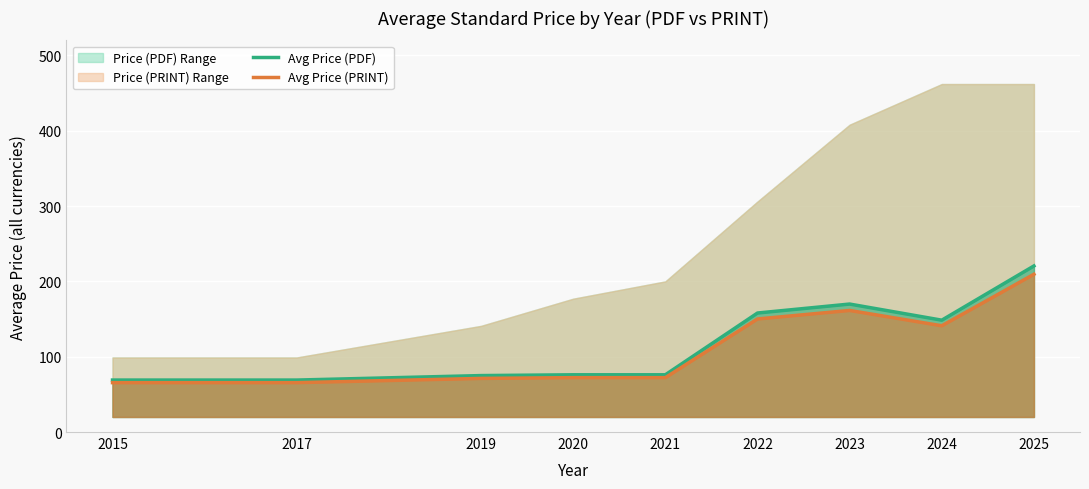

What is the maximum value shown in the chart?

220.5